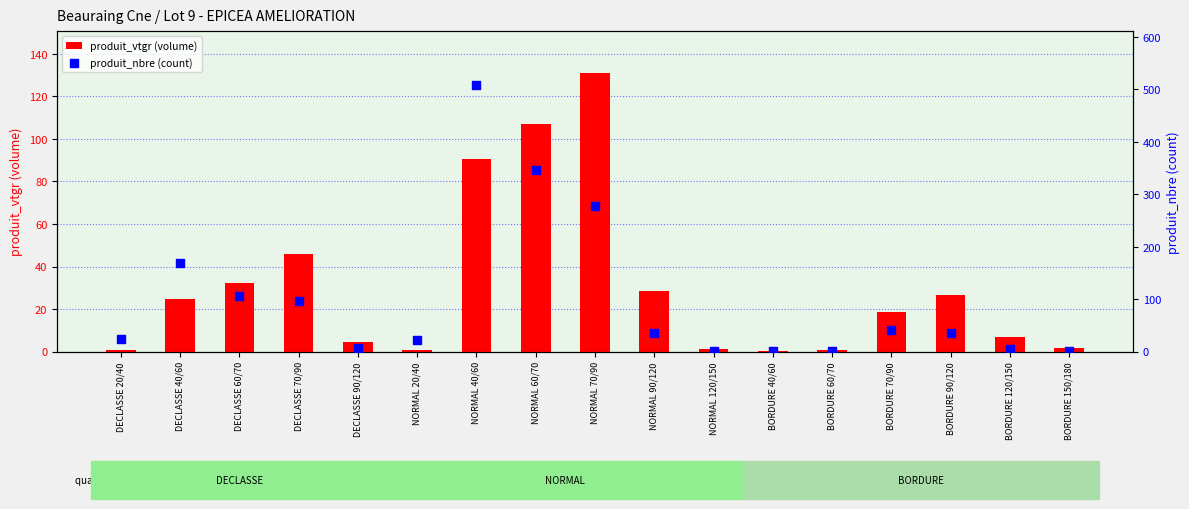

Which series contains the highest Y value?

produit_nbre (count)